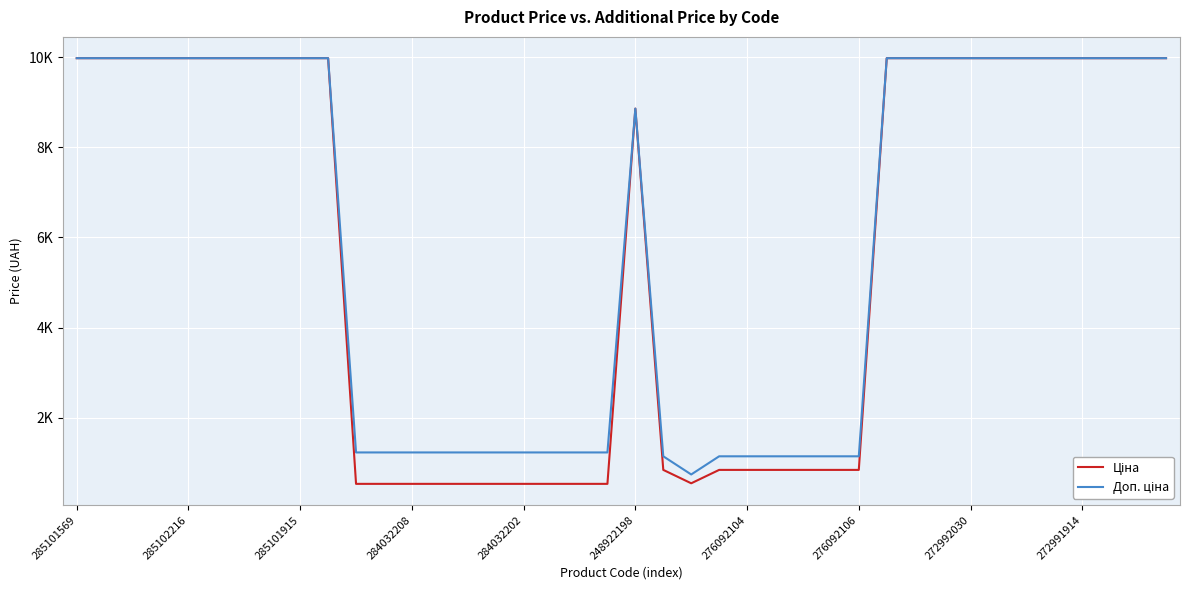

Does the chart have visible grid lines?

Yes